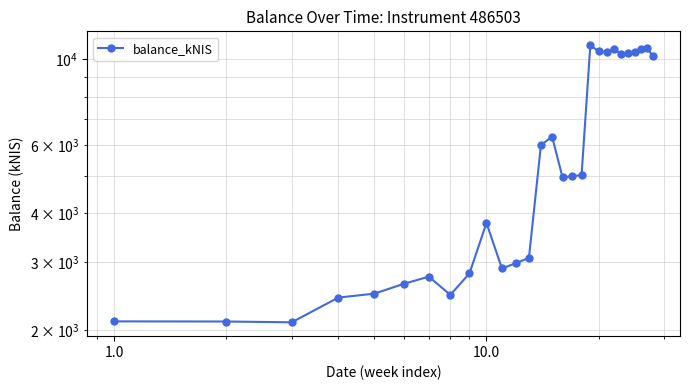

How many points are lower than both their immediate neighbors (excluding endpoints)?

6